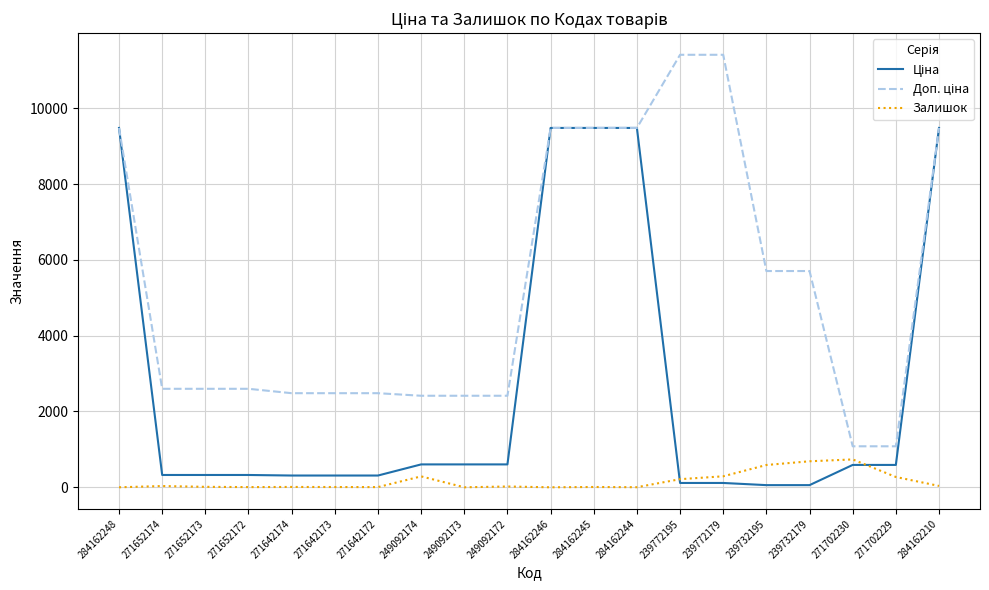

Is it true that Залишок equals 588.0 at 239732195?

True